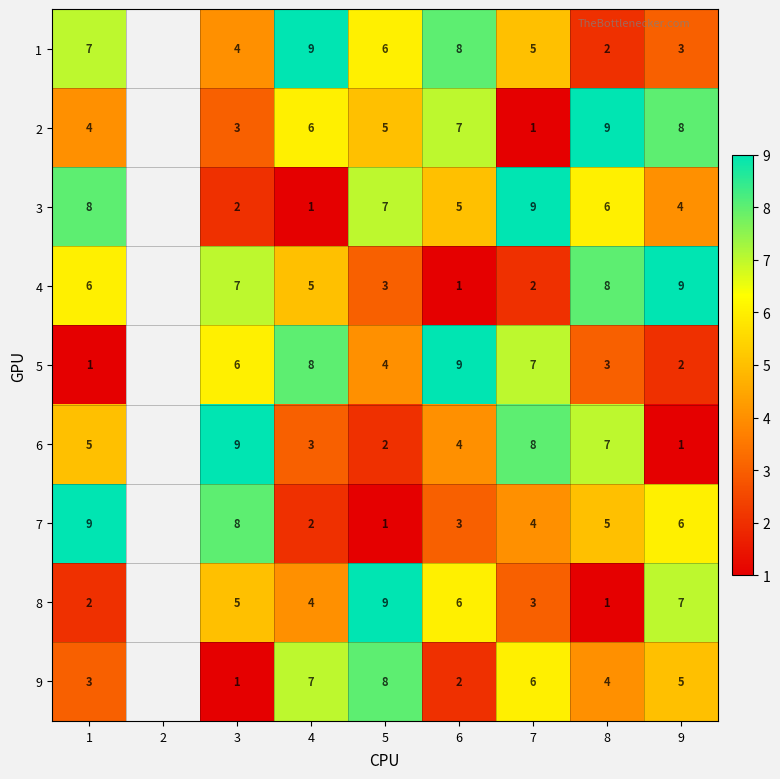

Is it true that 4 equals 2 at 6?

False